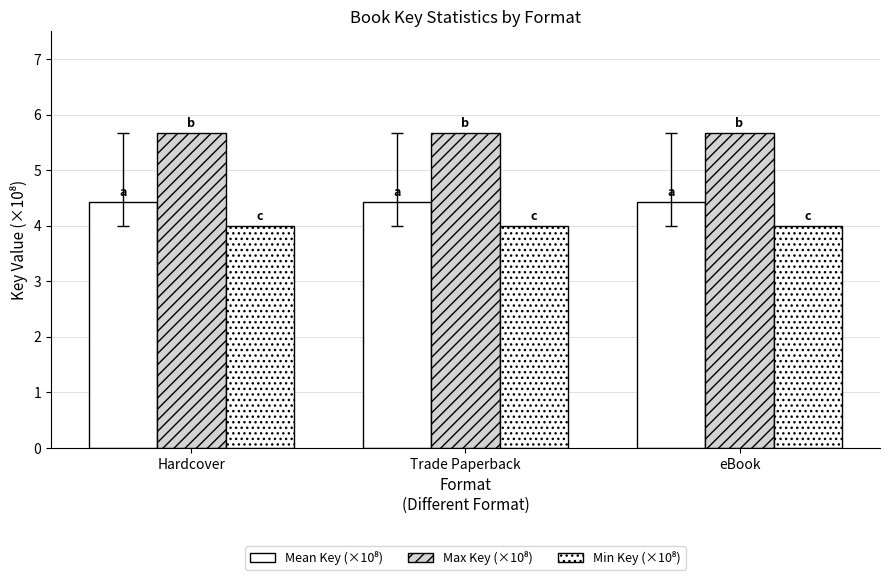

How many bars are there in each group?

3